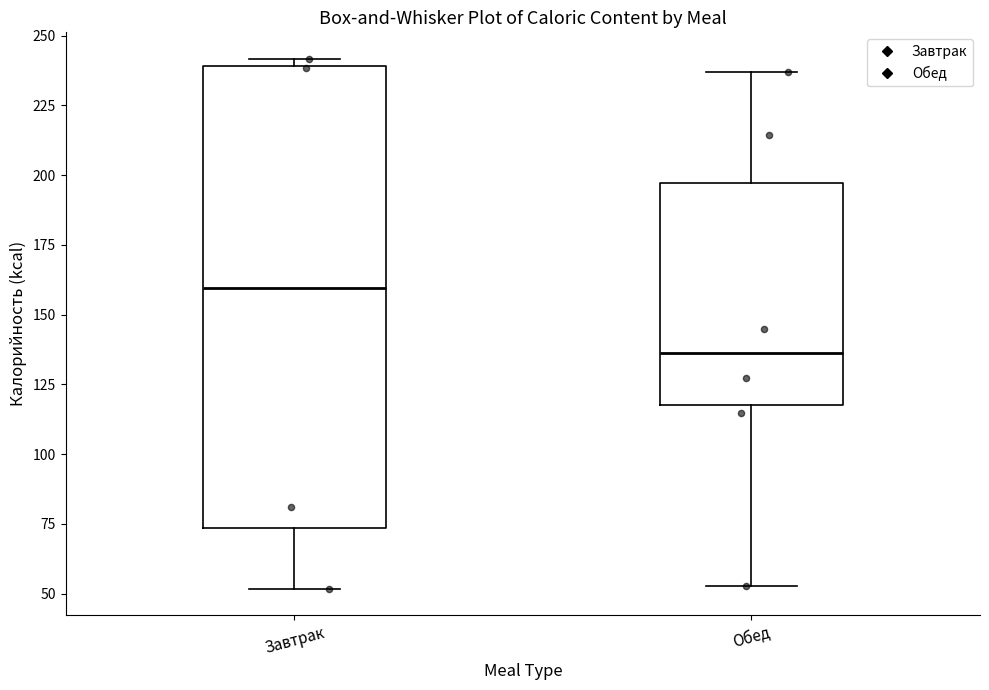

Which box is the tallest, from its lower edge to its upper edge?

Завтрак